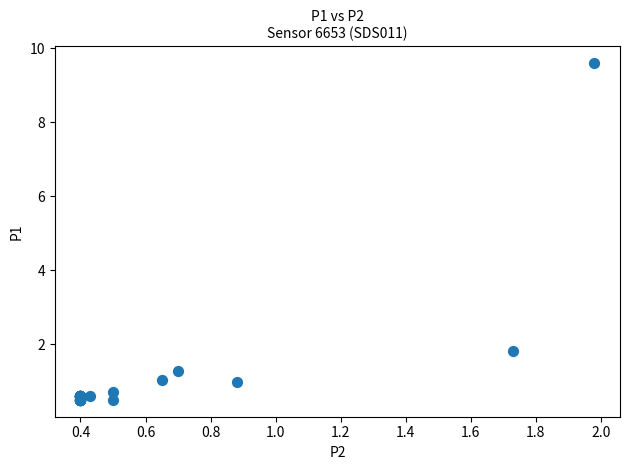

What Y value in the scatter plot is closest to 5?

1.8